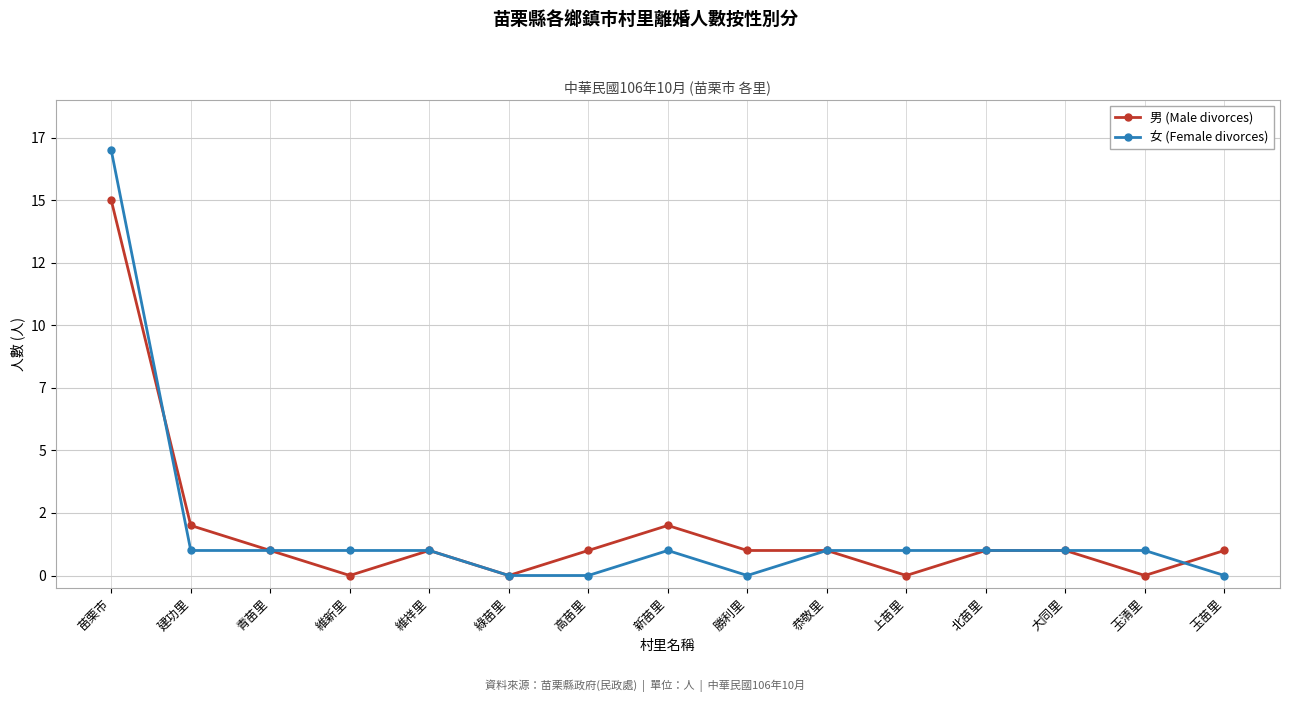

The 男 (Male divorces) series shows 2 at 大同里. True or false?

False